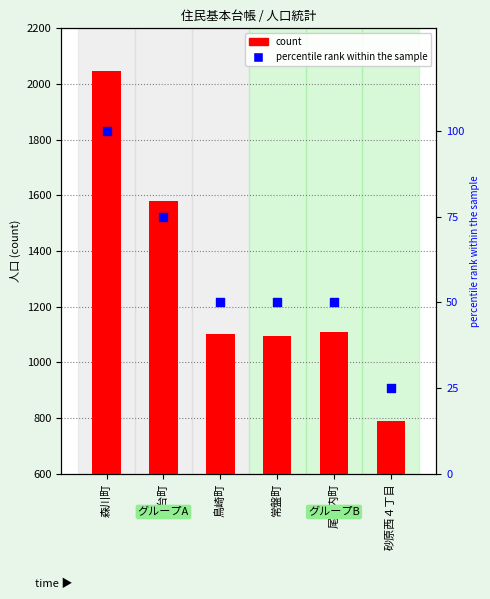

Which series contains the lowest Y value?

percentile rank within the sample